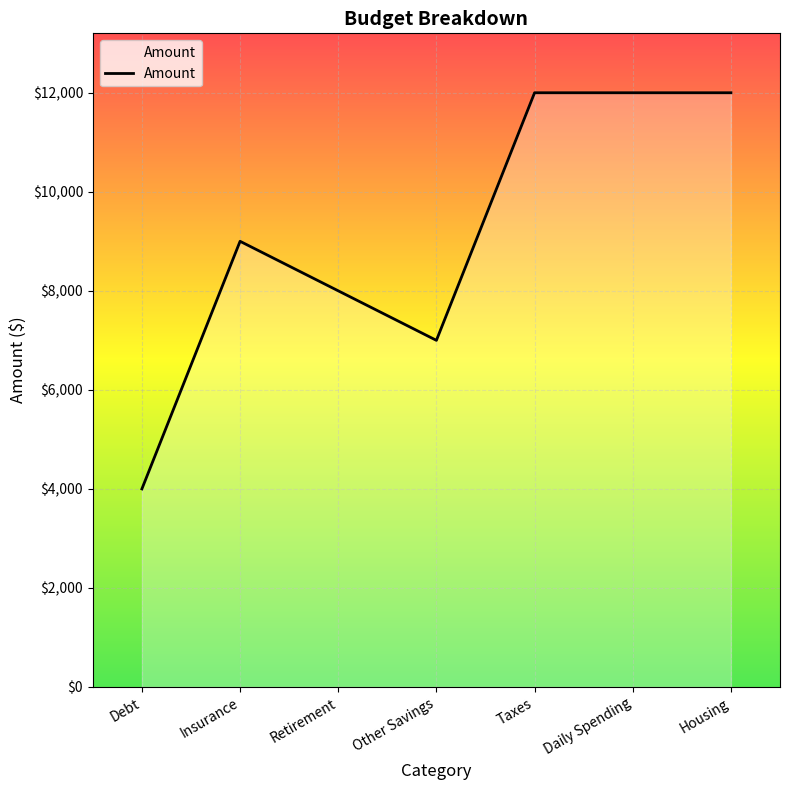

How many values are below 9000?

3